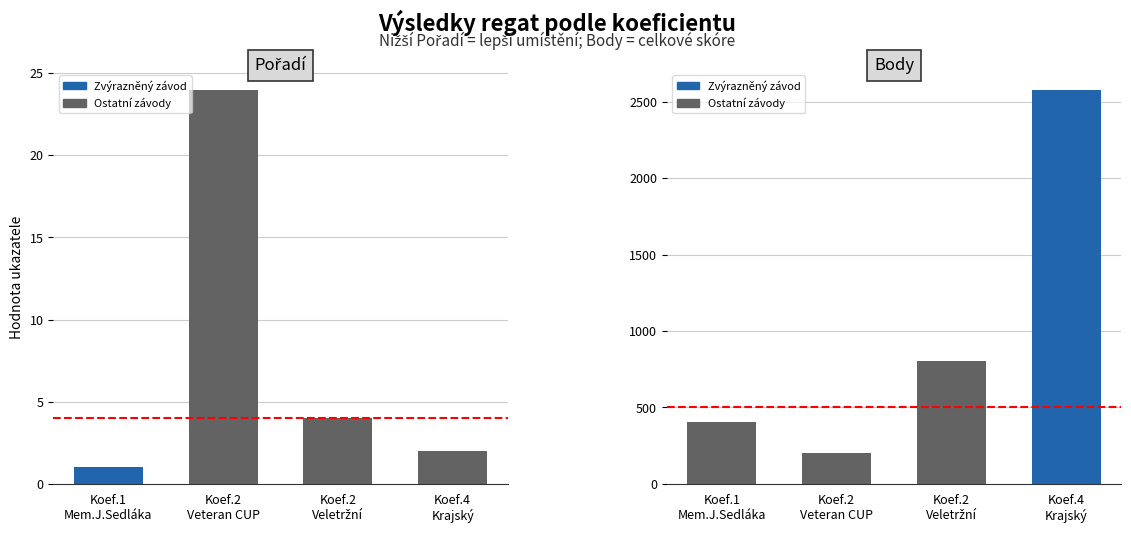

Which series has the largest total across all categories?

Body